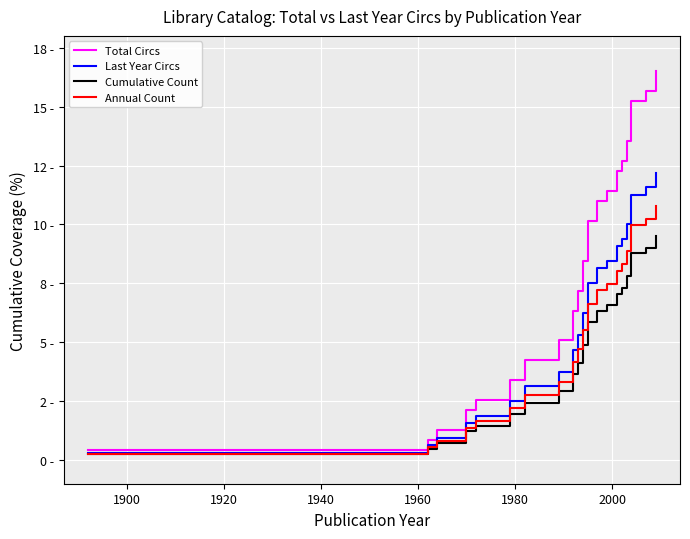

List the series in order of their overall mean, lowest first.

Cumulative Count, Annual Count, Last Year Circs, Total Circs